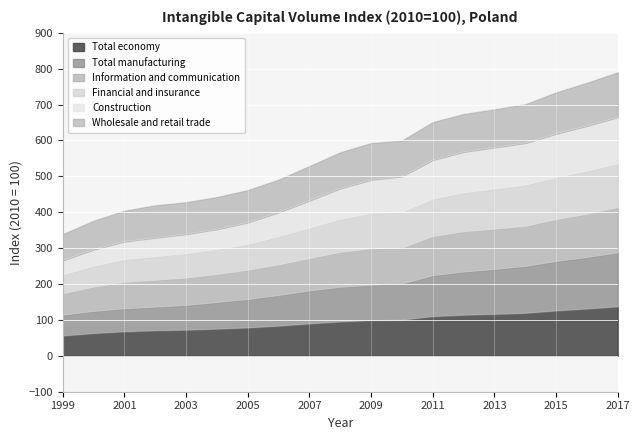

The value of Total economy at 2015 is 125.5. True or false?

True